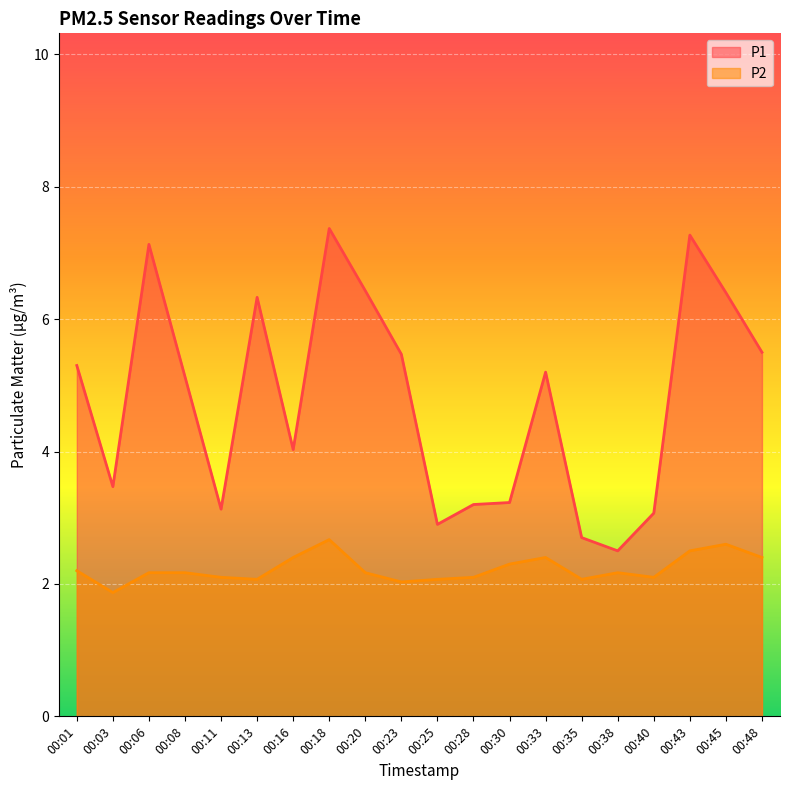

What is the difference between the highest and lowest values at 00:33?

2.8